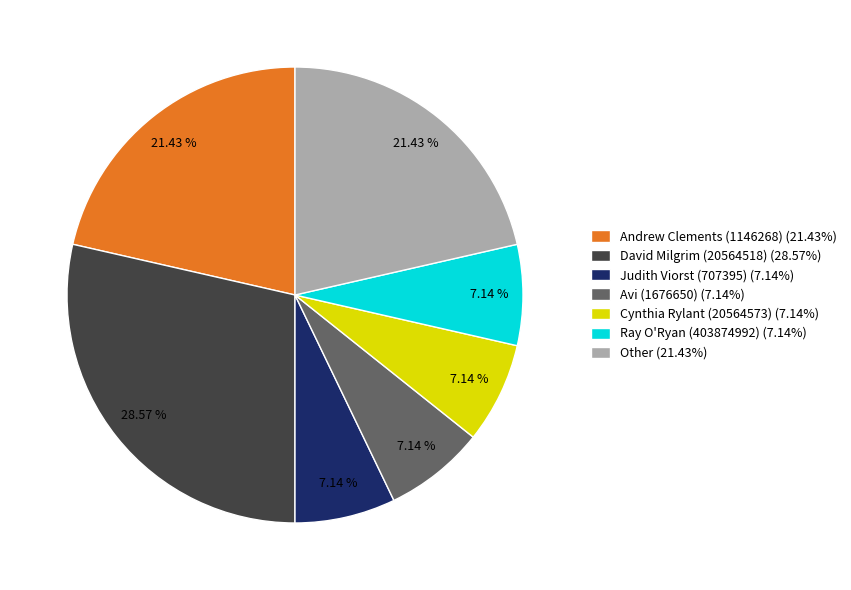

To the nearest percent, what is the average slice percentage?

14%